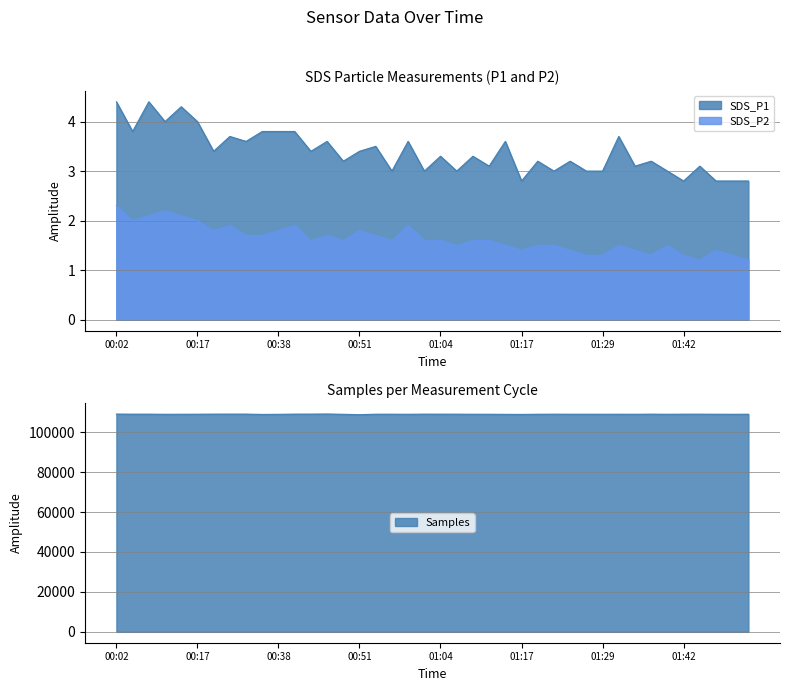

At which category does SDS_P1 reach its first local peak?

00:07